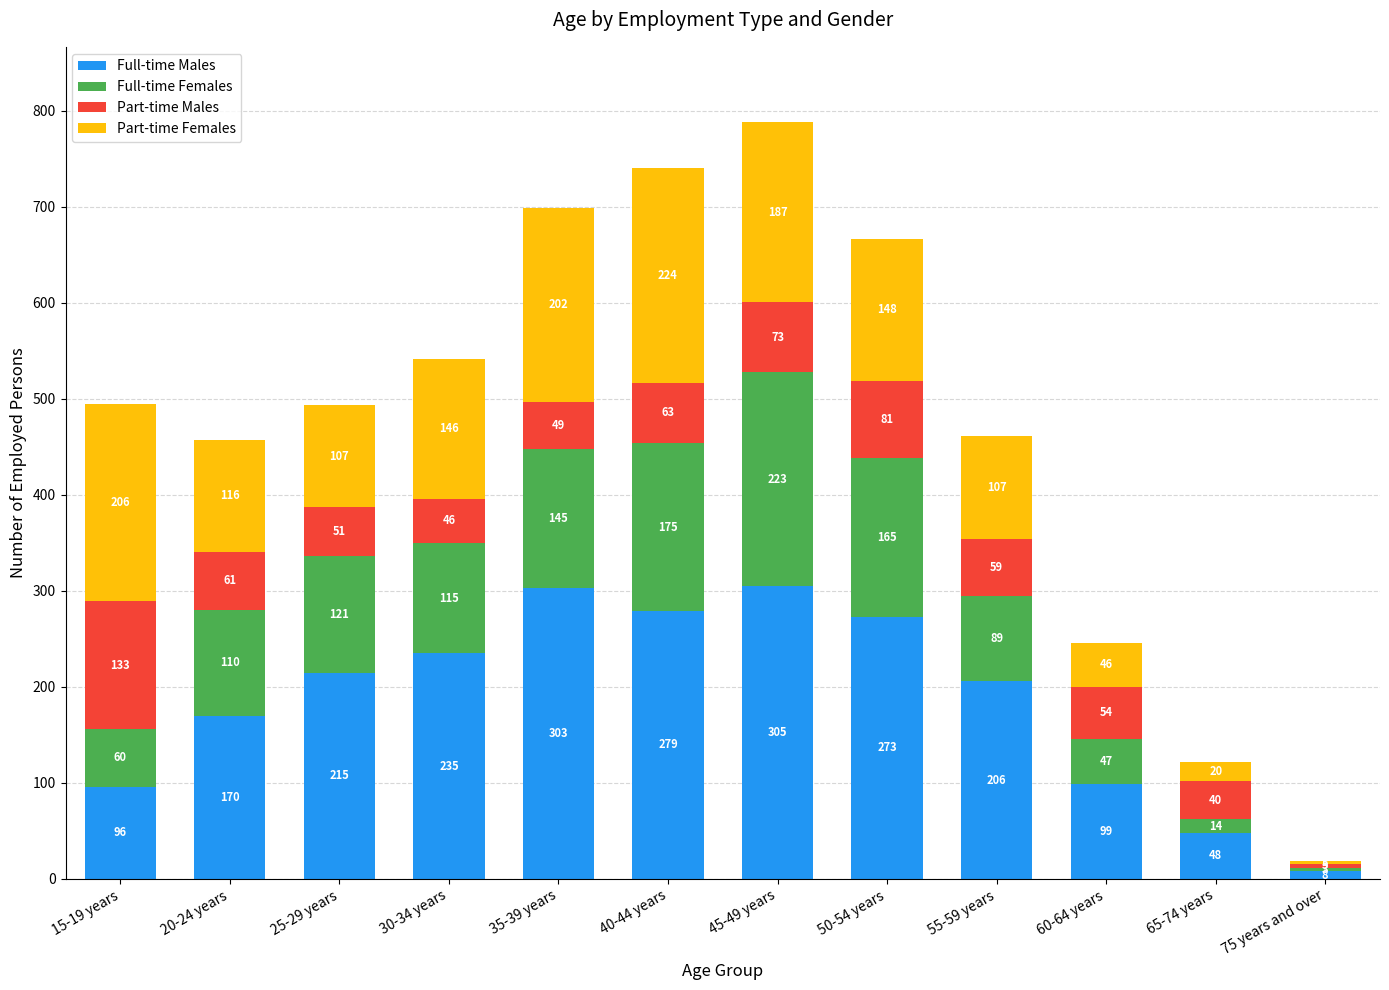

The value of Full-time Males at 30-34 years is 235. True or false?

True